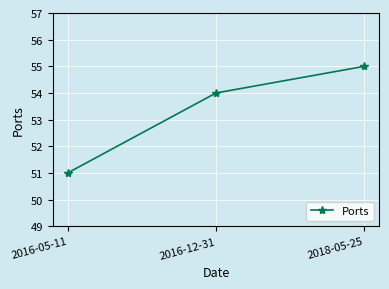

What is the difference between the maximum and minimum values?

4